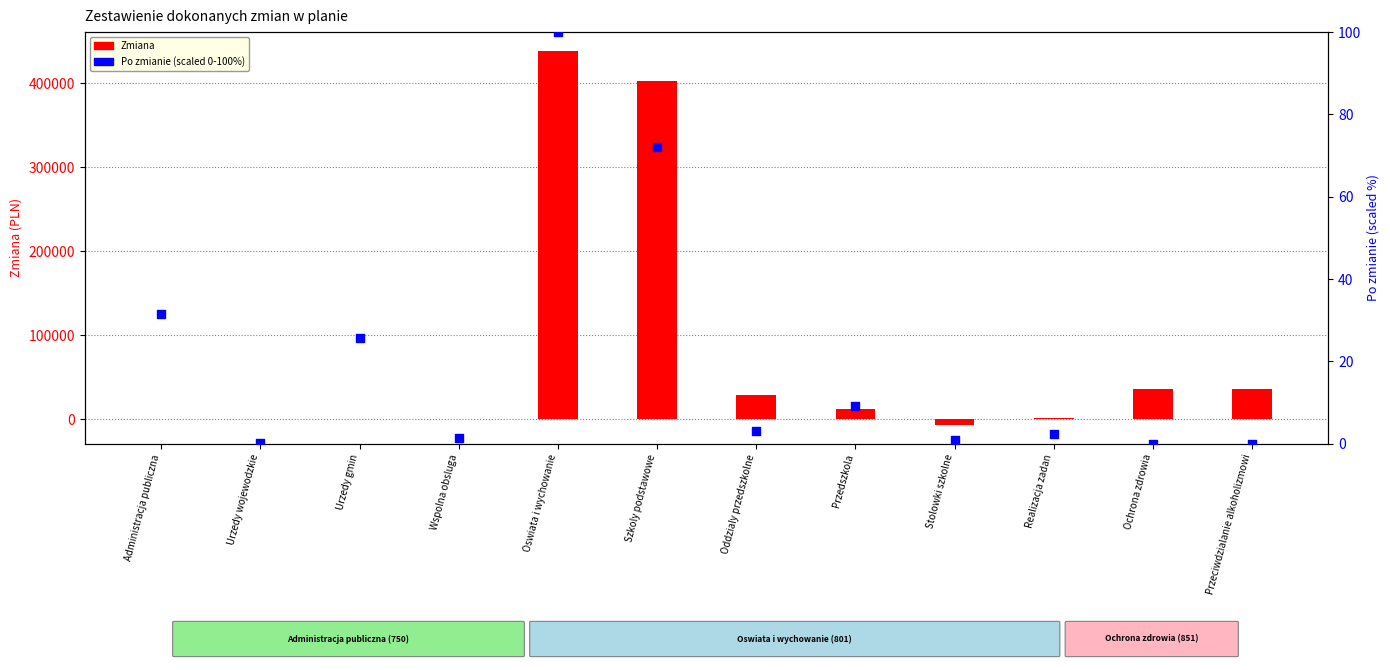

Is the value of Zmiana at Oddzialy przedszkolne greater than the value of Po zmianie (scaled) at Administracja publiczna?

Yes